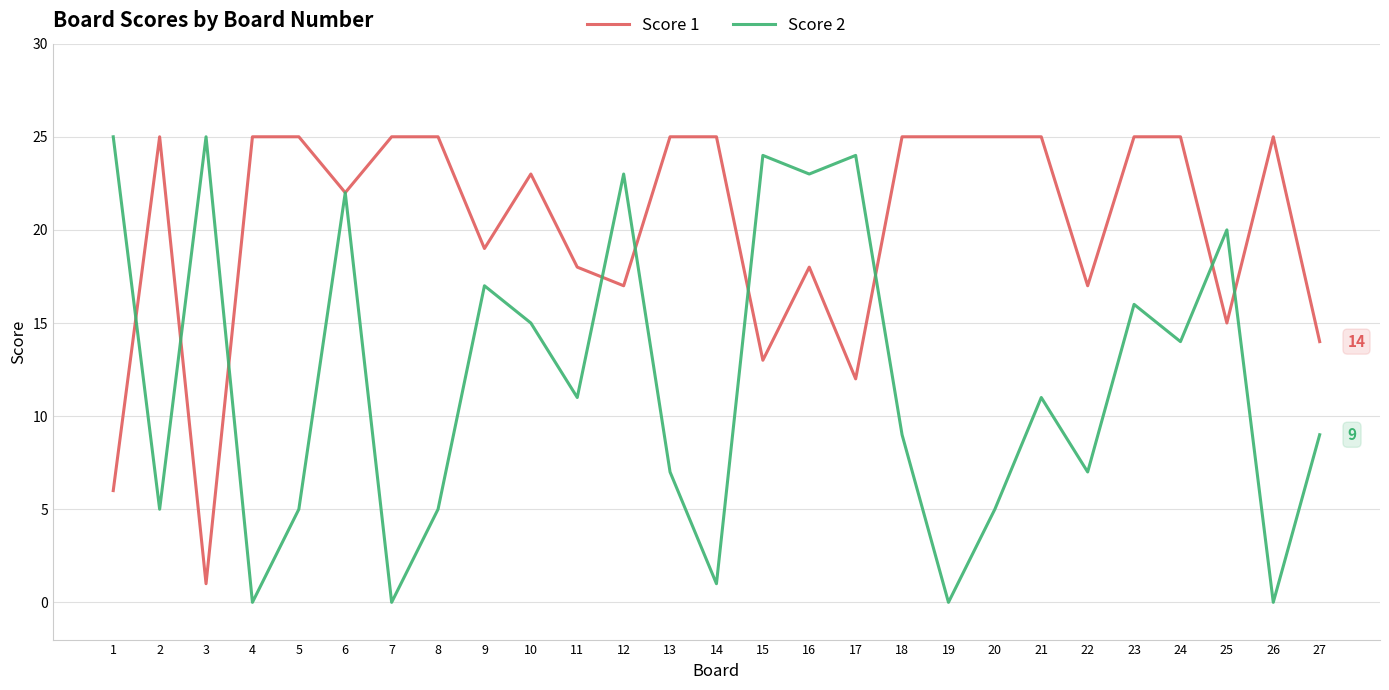

Rank the series at 19 from lowest to highest value.

Score 2, Score 1